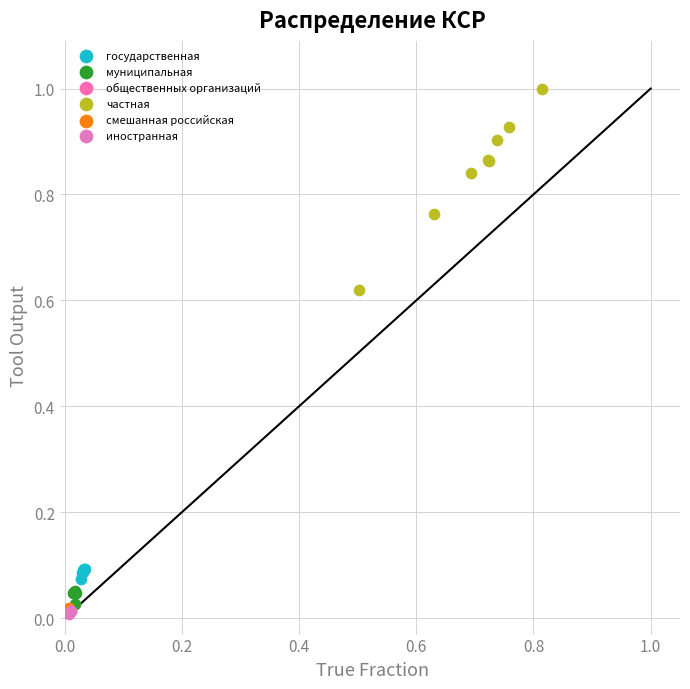

Which series has the largest Y range (max minus min)?

частная